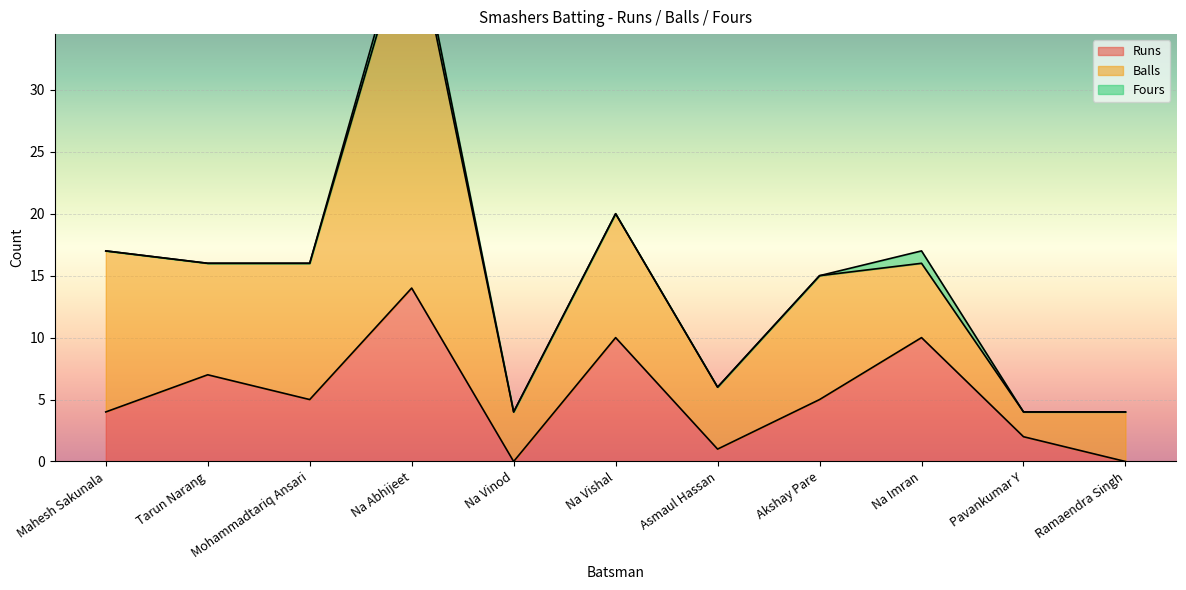

What is the difference between the Fours values at Tarun Narang and Na Abhijeet?

1